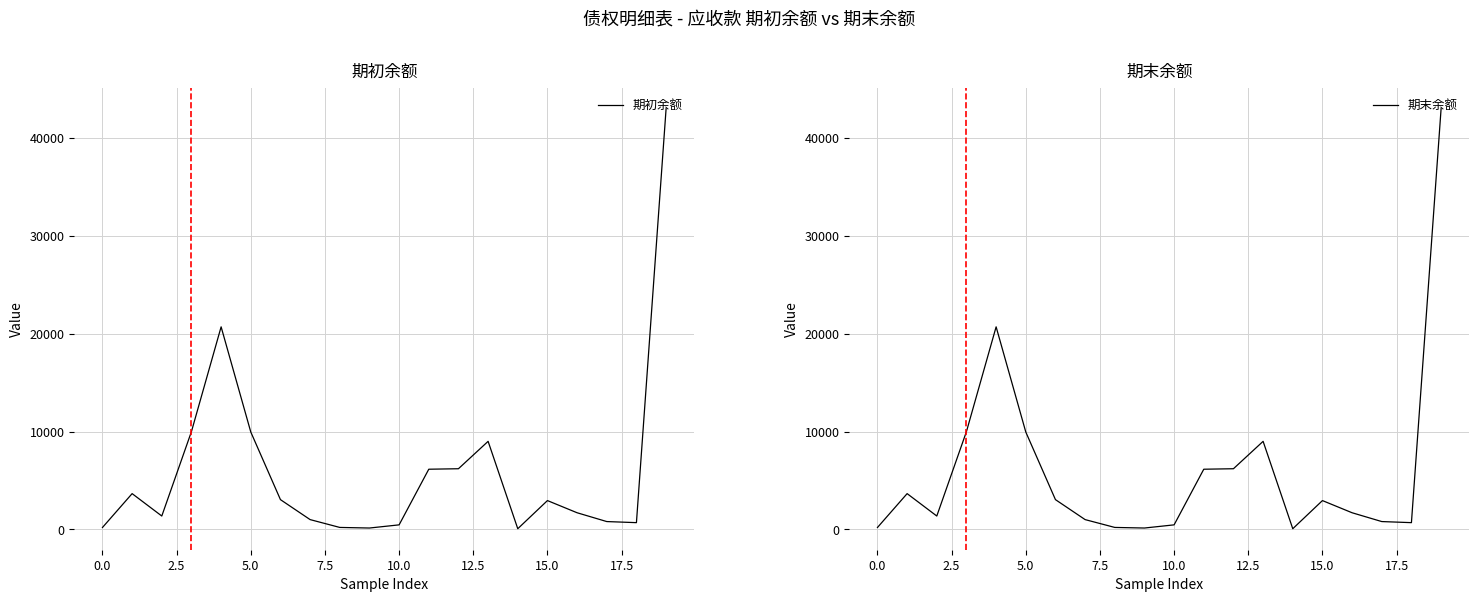

Rank the series at 15 from highest to lowest value.

期初余额, 期末余额